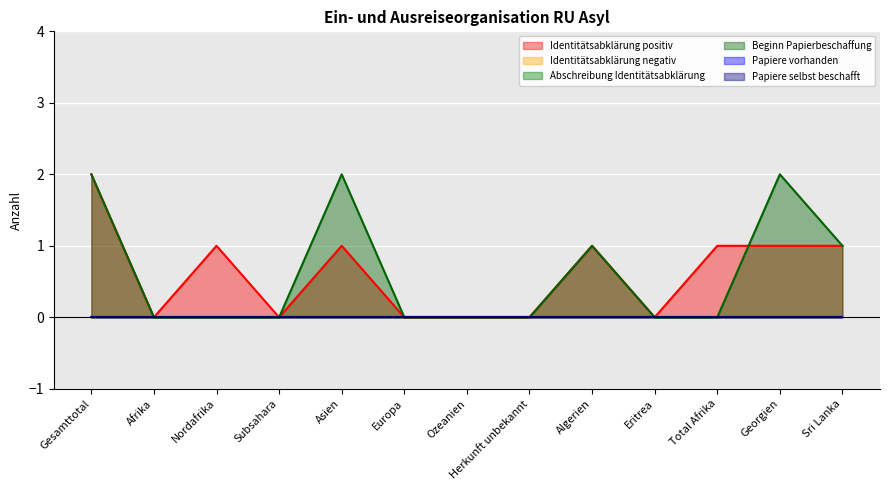

Which series has the largest total across all categories?

Identitätsabklärung positiv